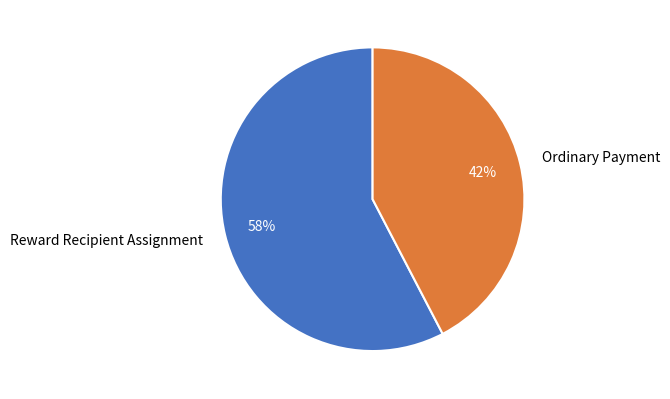

To the nearest percent, what portion does Reward Recipient Assignment represent?

58%